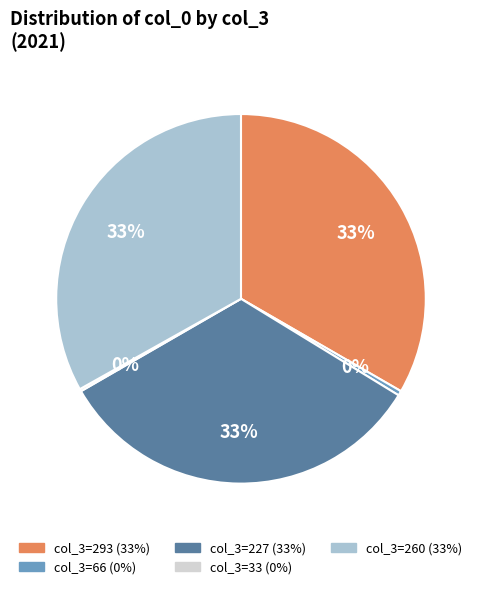

To the nearest percent, what is the average slice percentage?

20%